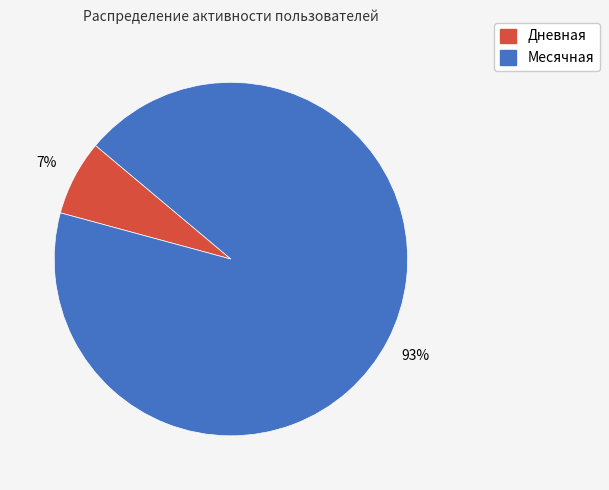

The Месячная slice represents 99% of the pie. True or false?

False